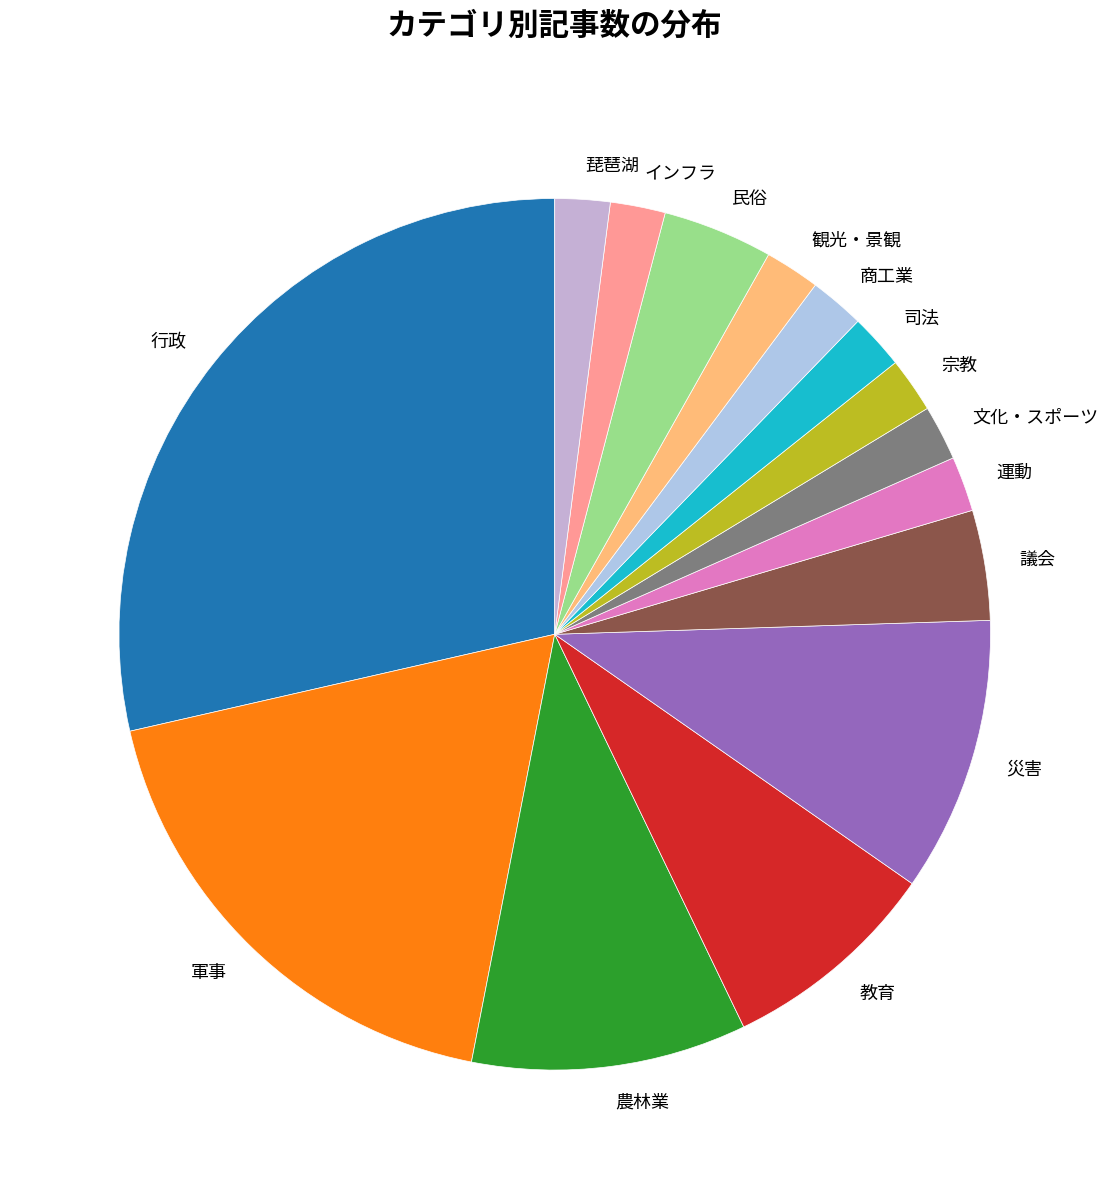

True or false: 宗教 accounts for 2% of the total.

True